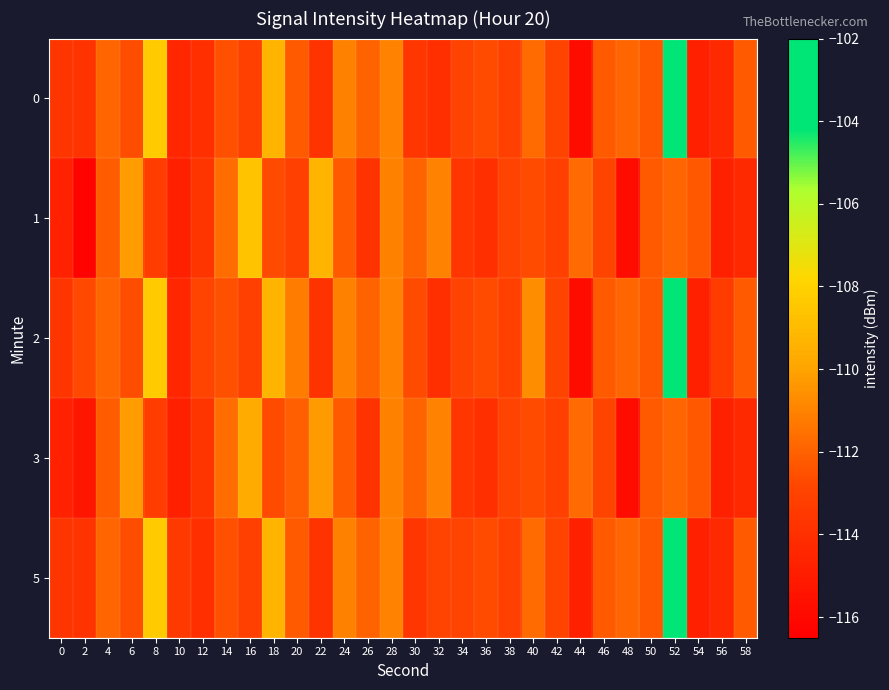

At which category is the sum across all series the highest?

52